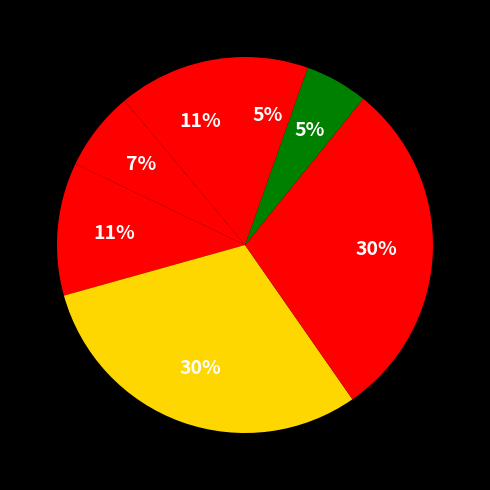

How many segments does this pie chart have?

7